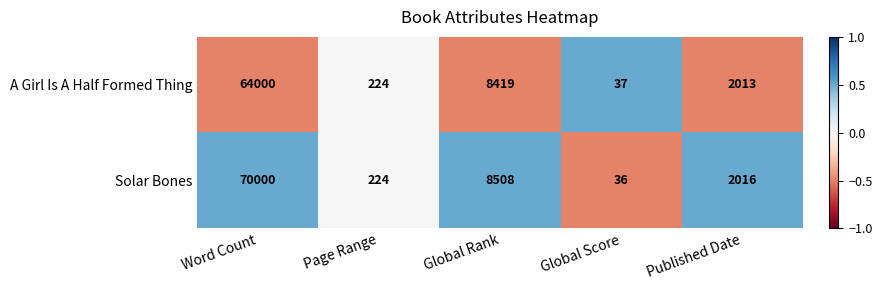

At which category does the chart reach its minimum across all series?

Global Score